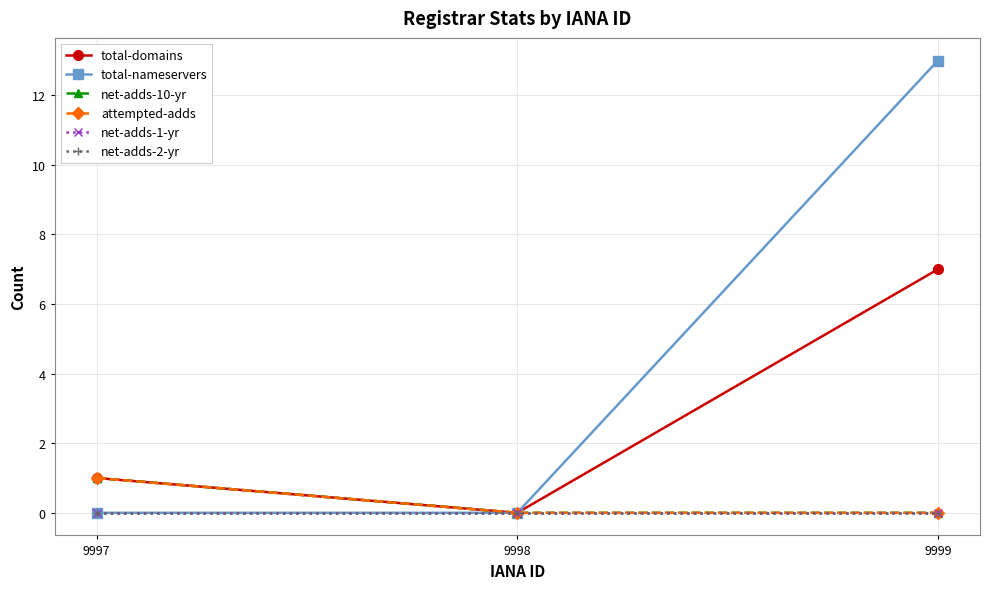

Reading left to right, transcribe all the data shown in this chart.

total-domains: 1	0	7
total-nameservers: 0	0	13
net-adds-10-yr: 1	0	0
attempted-adds: 1	0	0
net-adds-1-yr: 0	0	0
net-adds-2-yr: 0	0	0